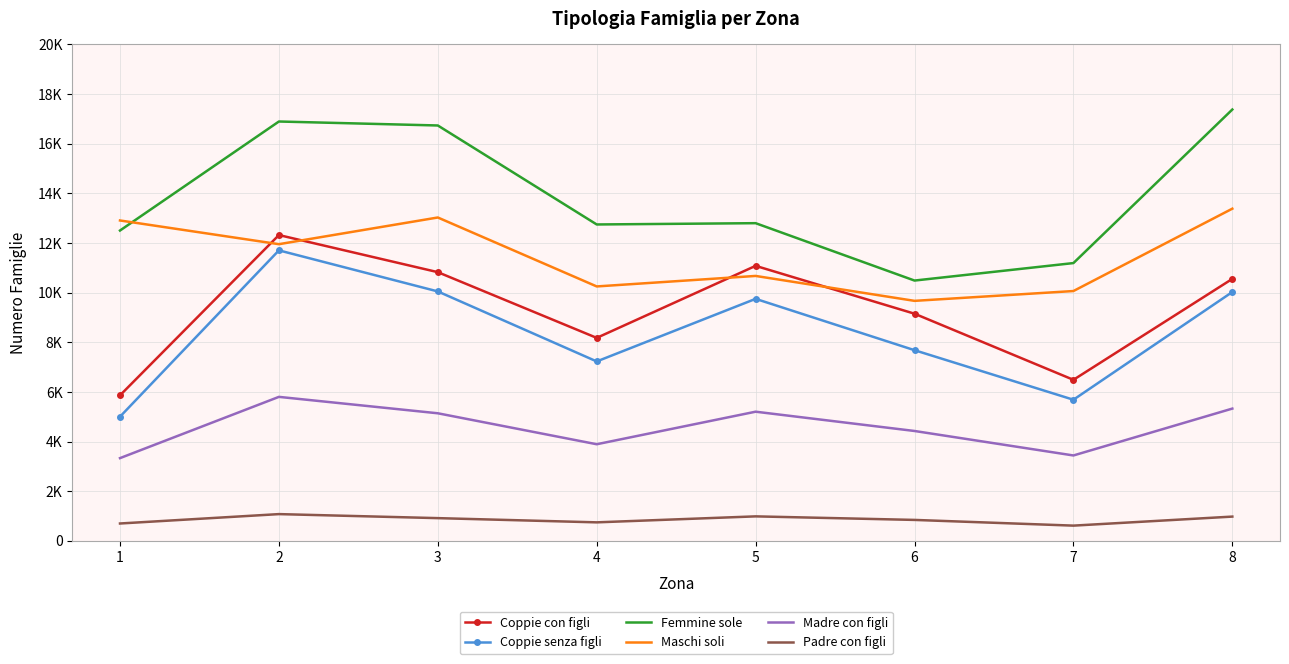

Rank the series by their maximum value, from highest to lowest.

Femmine sole, Maschi soli, Coppie con figli, Coppie senza figli, Madre con figli, Padre con figli